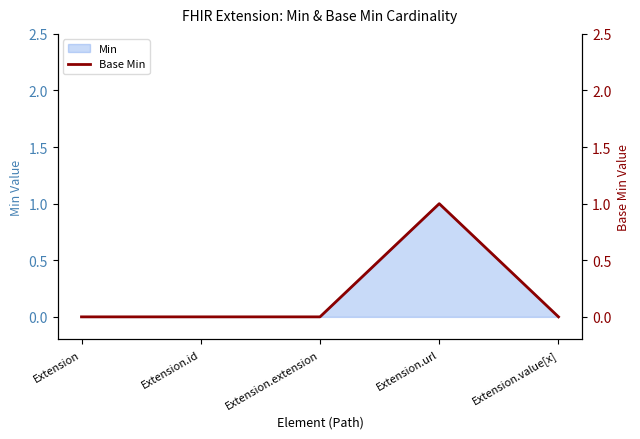

Reading left to right, what are all the values shown in this chart?

Extension=0	Extension.id=0	Extension.extension=0	Extension.url=1	Extension.value[x]=0